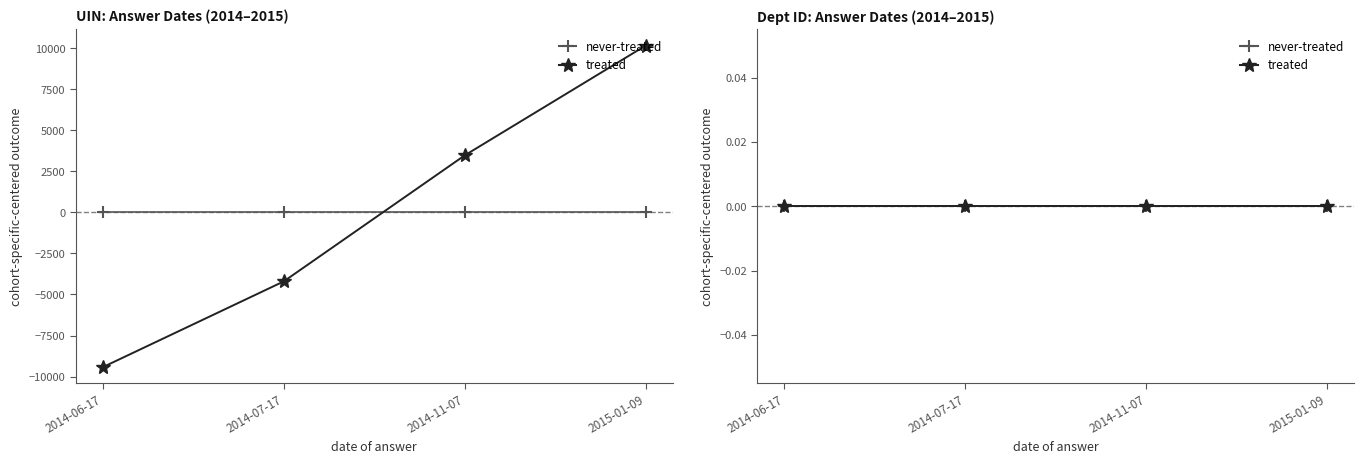

True or false: there are more than 1 points higher than both neighbors.

False